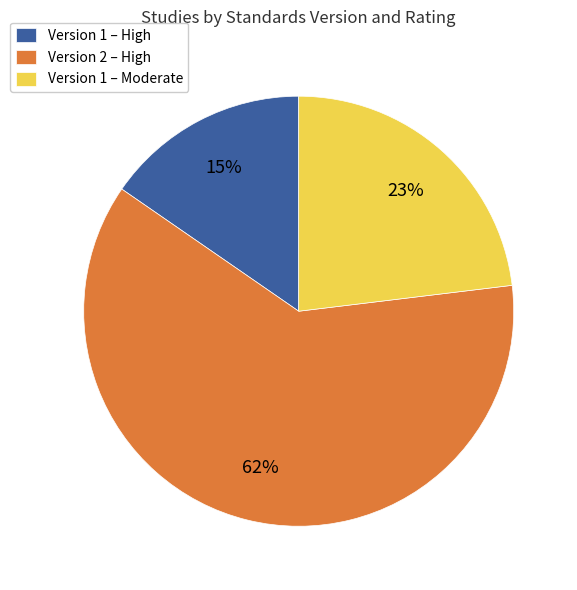

True or false: Version 2 – High accounts for 62% of the total.

True